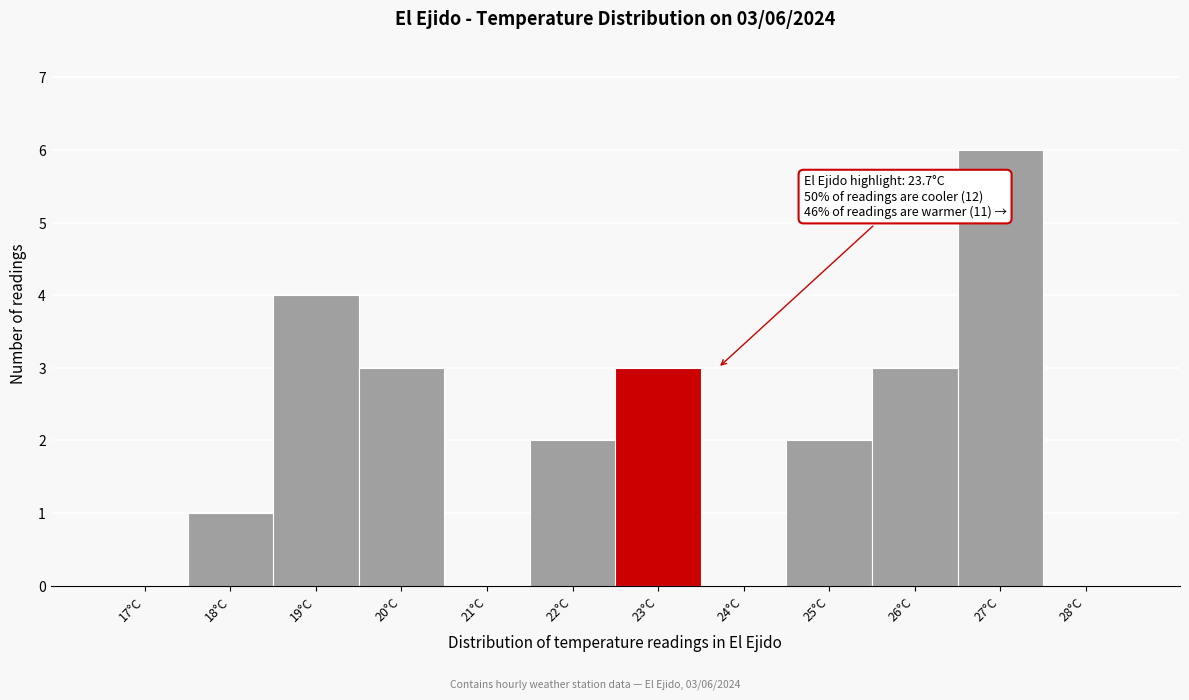

Reading right to left, transcribe all the data shown in this chart.

28°C=0	27°C=6	26°C=3	25°C=2	24°C=0	23°C=3	22°C=2	21°C=0	20°C=3	19°C=4	18°C=1	17°C=0